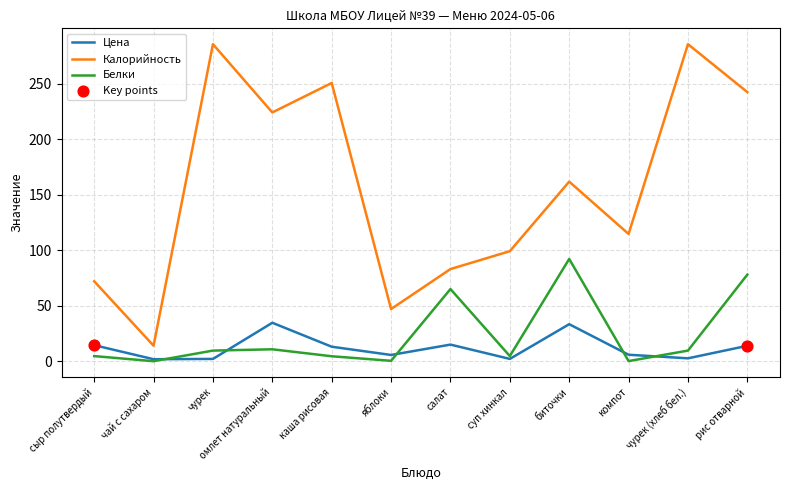

At which category is the sum across all series the highest?

рис отварной